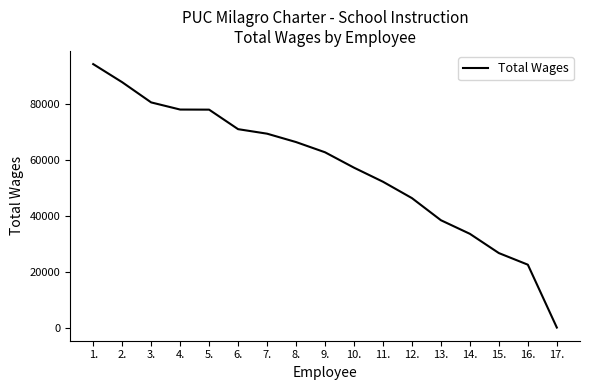

What is the maximum value shown in the chart?

94453